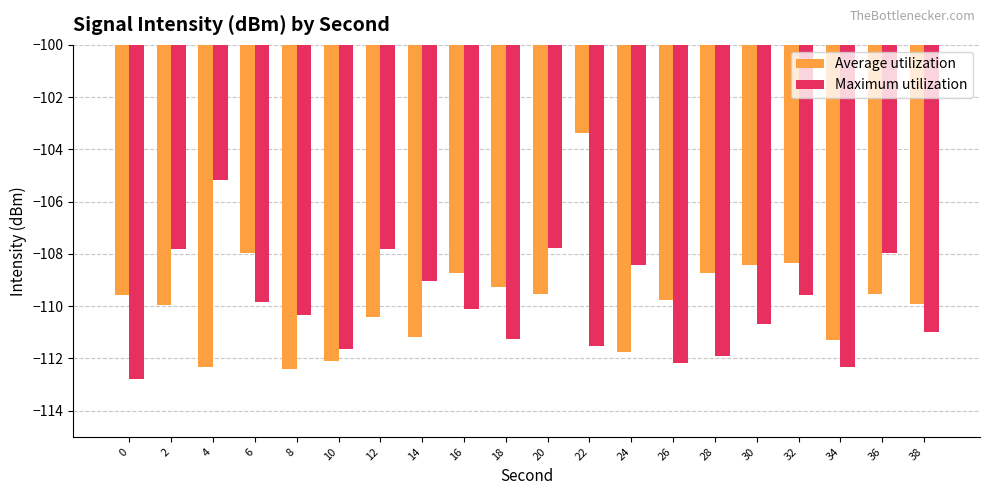

True or false: Average utilization has a value of -50.0 at 22.

False